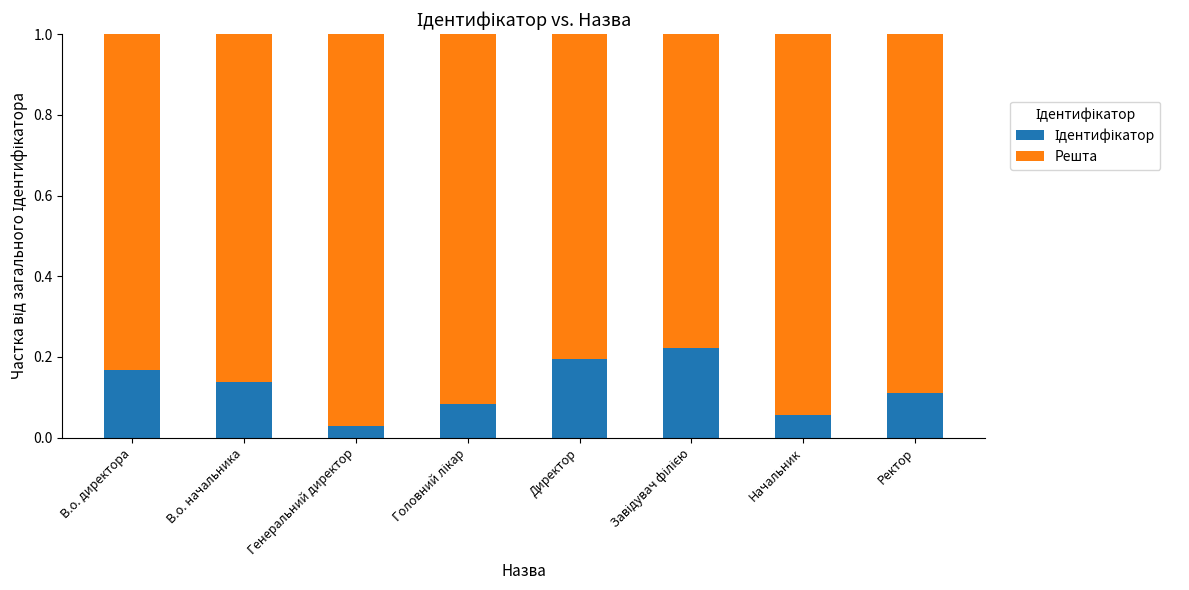

Does the chart contain stacked bars?

Yes